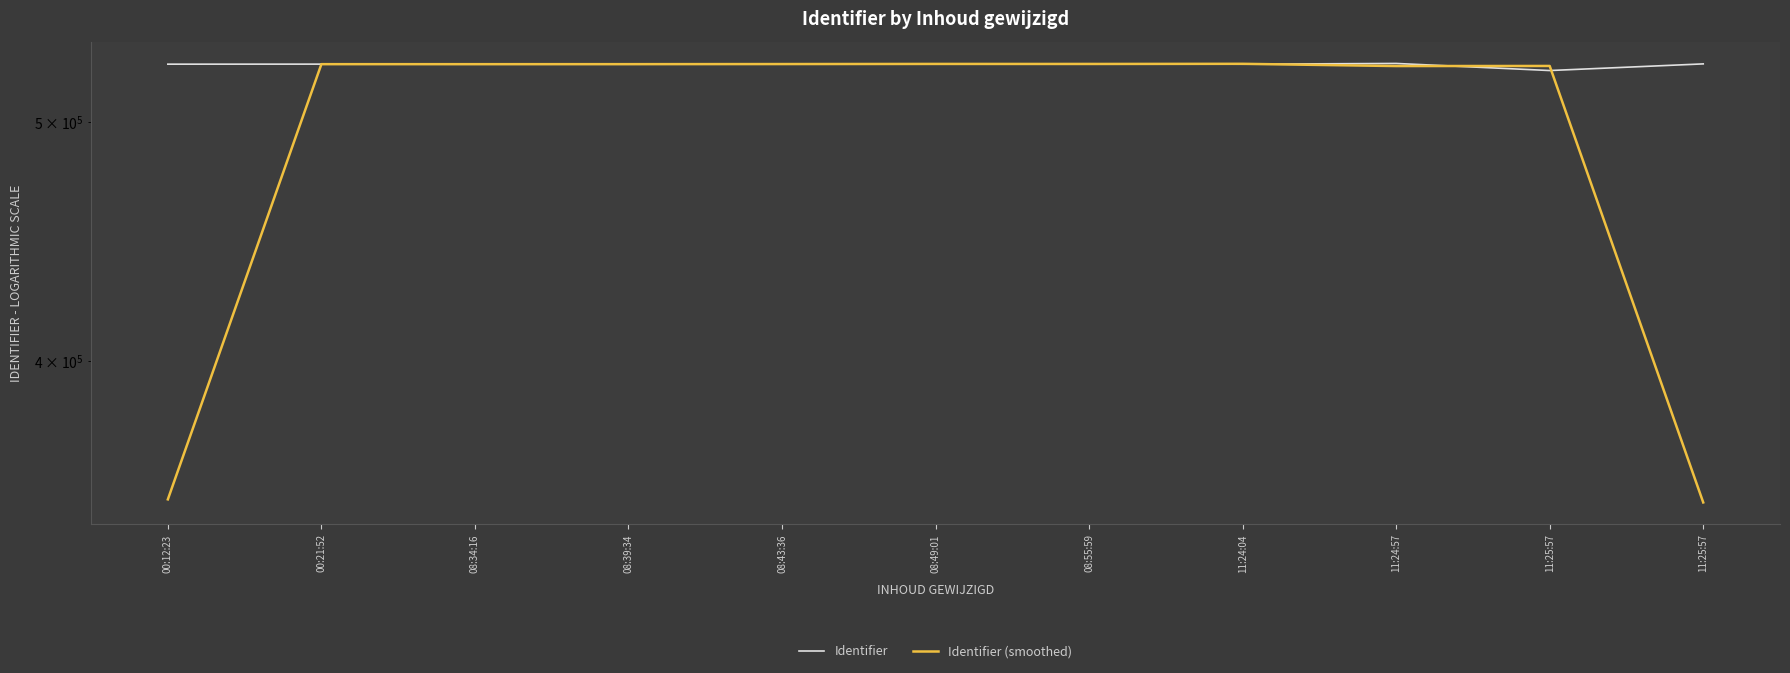

In Identifier, how many points are higher than both neighbors (excluding endpoints)?

3